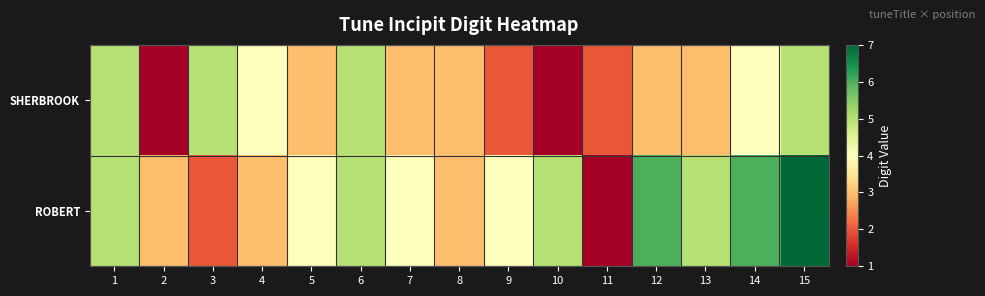

List the series in order of their overall mean, highest first.

ROBERT, SHERBROOK